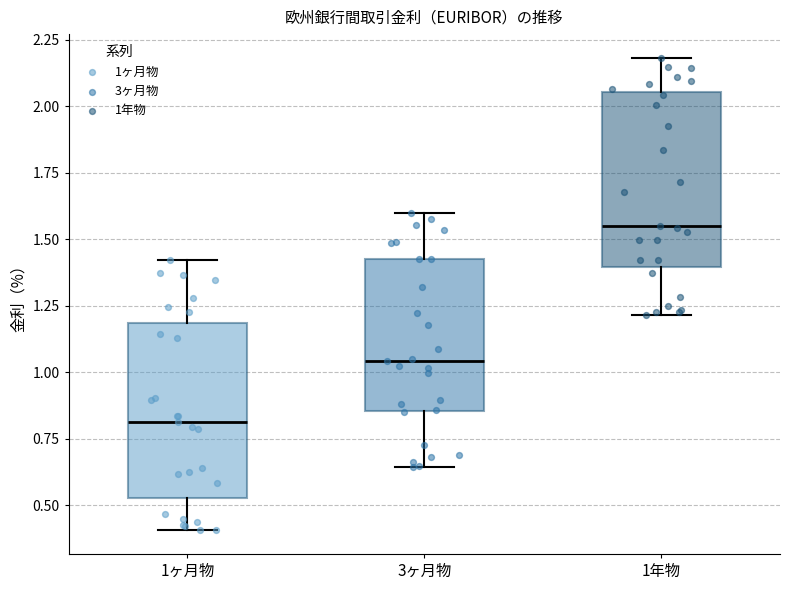

Reading left to right, transcribe this box plot: for each box, give where its median line is, the range the box spans, and where its two whiskers end, as read against the y-axis. The values are not printed on the chart, so give them approximately, as read against the axis.

1ヶ月物: median 0.80, box 0.55 to 1.20, whiskers 0.40 to 1.40
3ヶ月物: median 1.05, box 0.85 to 1.45, whiskers 0.65 to 1.60
1年物: median 1.55, box 1.40 to 2.05, whiskers 1.20 to 2.20